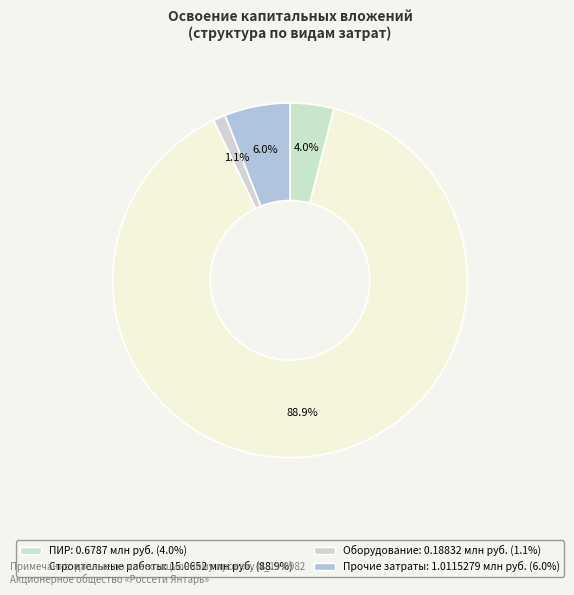

Rank the categories by value from lowest to highest.

оборудование, проектно-изыскательские работы, прочие затраты, строительные работы